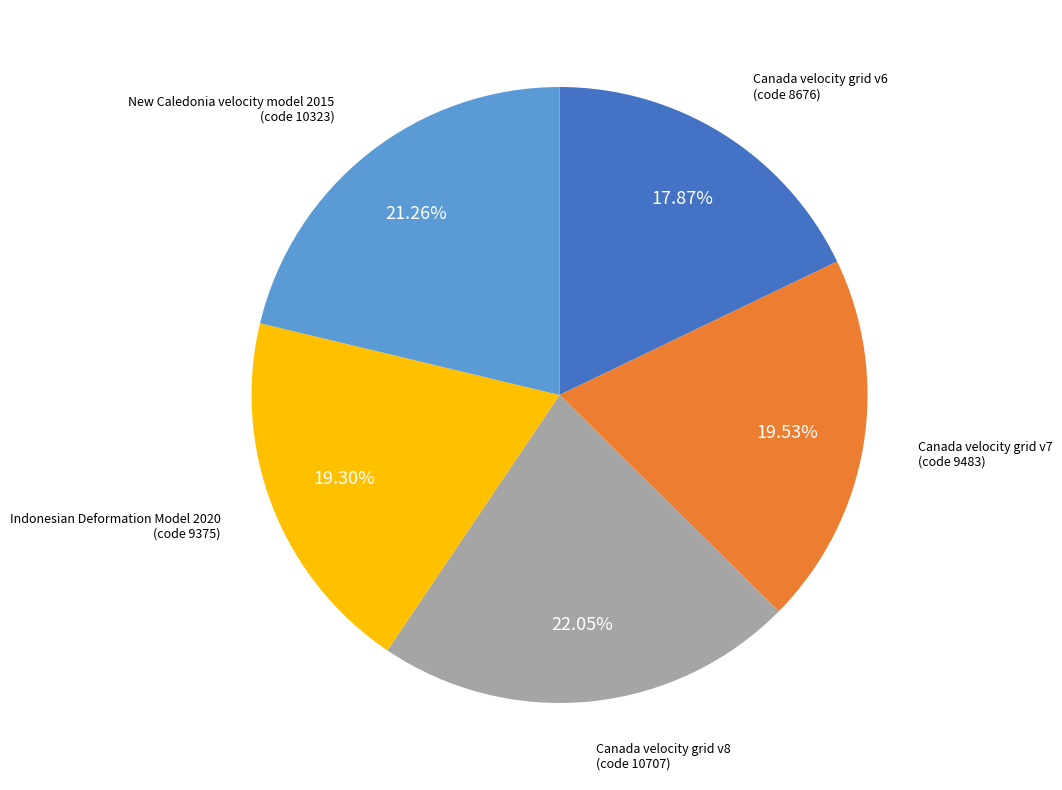

To the nearest percent, what is the average slice percentage?

20%